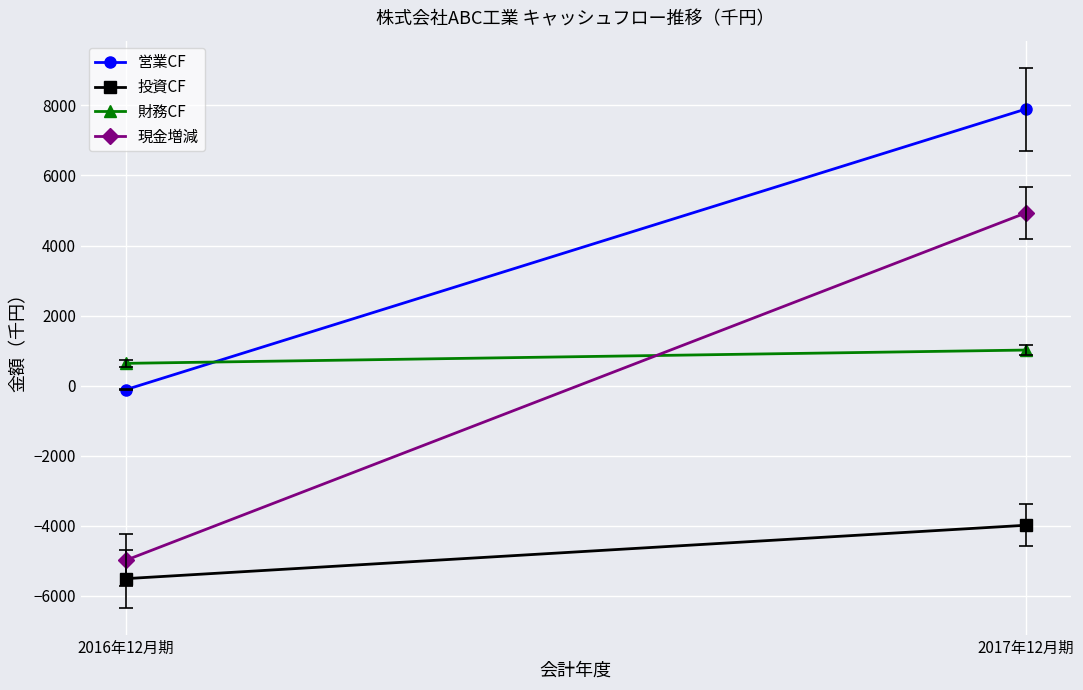

What is the value of the 投資CF point at the 2nd from the left?

-3983.5